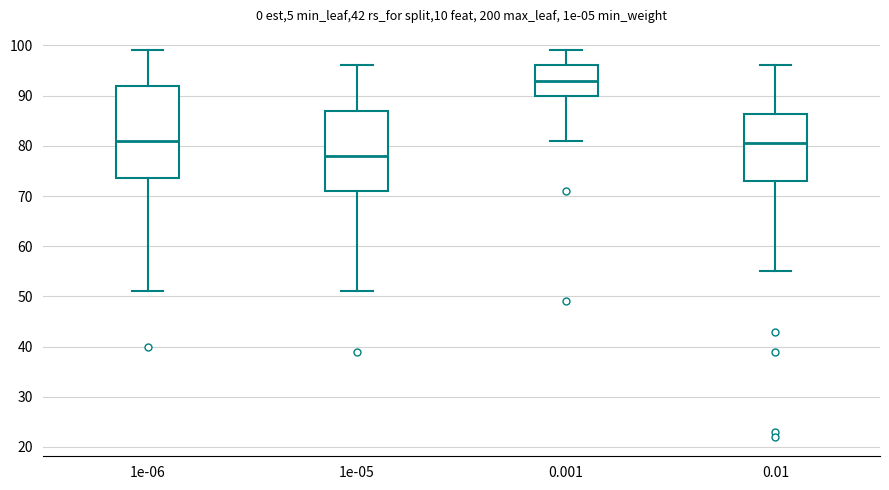

Reading left to right, read every box against the y-axis: the position of its median line, the range the box covers, and the ends of its whiskers. The values are not printed on the chart, so give them approximately, as read against the axis.

1e-06: median 81, box 74 to 92, whiskers 51 to 99
1e-05: median 78, box 71 to 87, whiskers 51 to 96
0.001: median 93, box 90 to 96, whiskers 81 to 99
0.01: median 81, box 73 to 86, whiskers 55 to 96